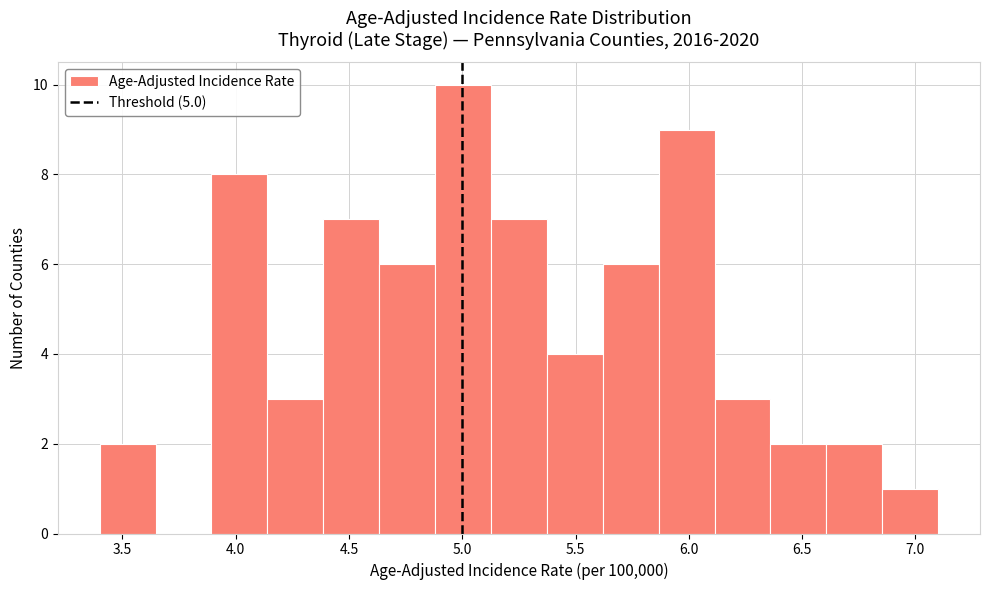

Reading left to right, transcribe this chart: for each bar, give the range it covers on the x-axis and its height. Neither the bar edges nor the heights are printed on the chart, so give them approximately, as read against the axes.

3.40 to 3.65: 2
3.65 to 3.90: 0
3.90 to 4.15: 8
4.15 to 4.40: 3
4.40 to 4.65: 7
4.65 to 4.90: 6
4.90 to 5.15: 10
5.15 to 5.35: 7
5.35 to 5.60: 4
5.60 to 5.85: 6
5.85 to 6.10: 9
6.10 to 6.35: 3
6.35 to 6.60: 2
6.60 to 6.85: 2
6.85 to 7.10: 1